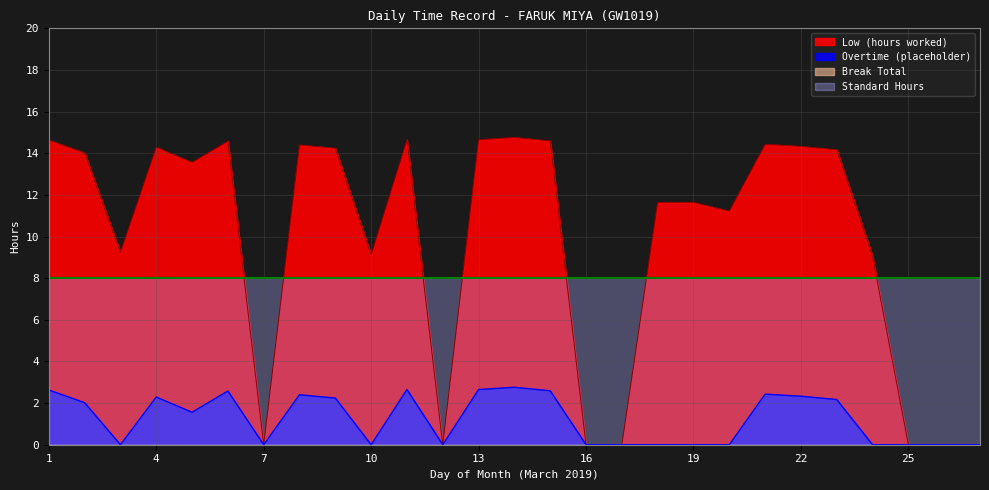

What is the difference between the maximum and minimum values in the Overtime (placeholder) series?

2.8